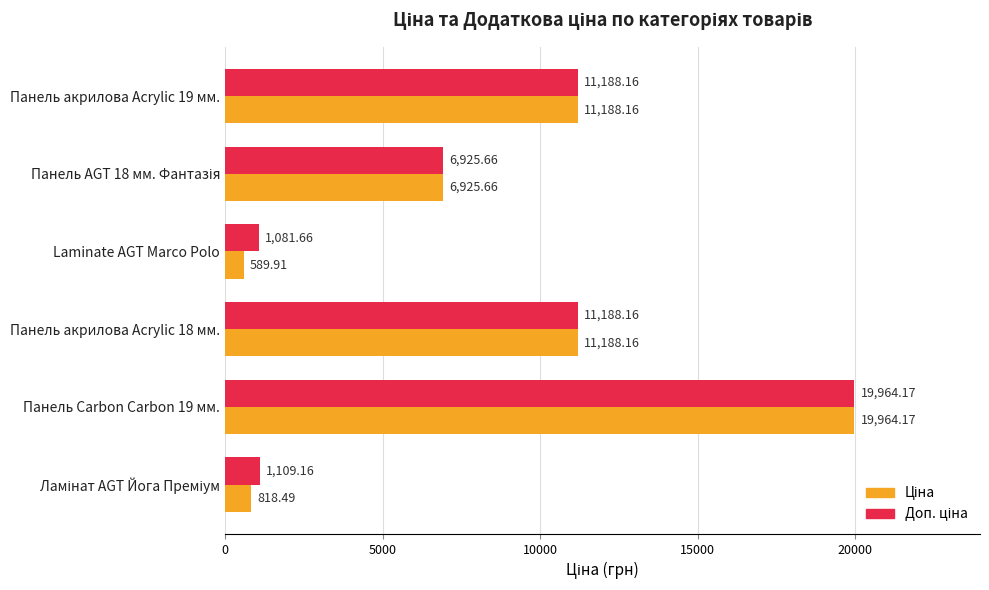

At how many categories does at least one series exceed 2843?

4